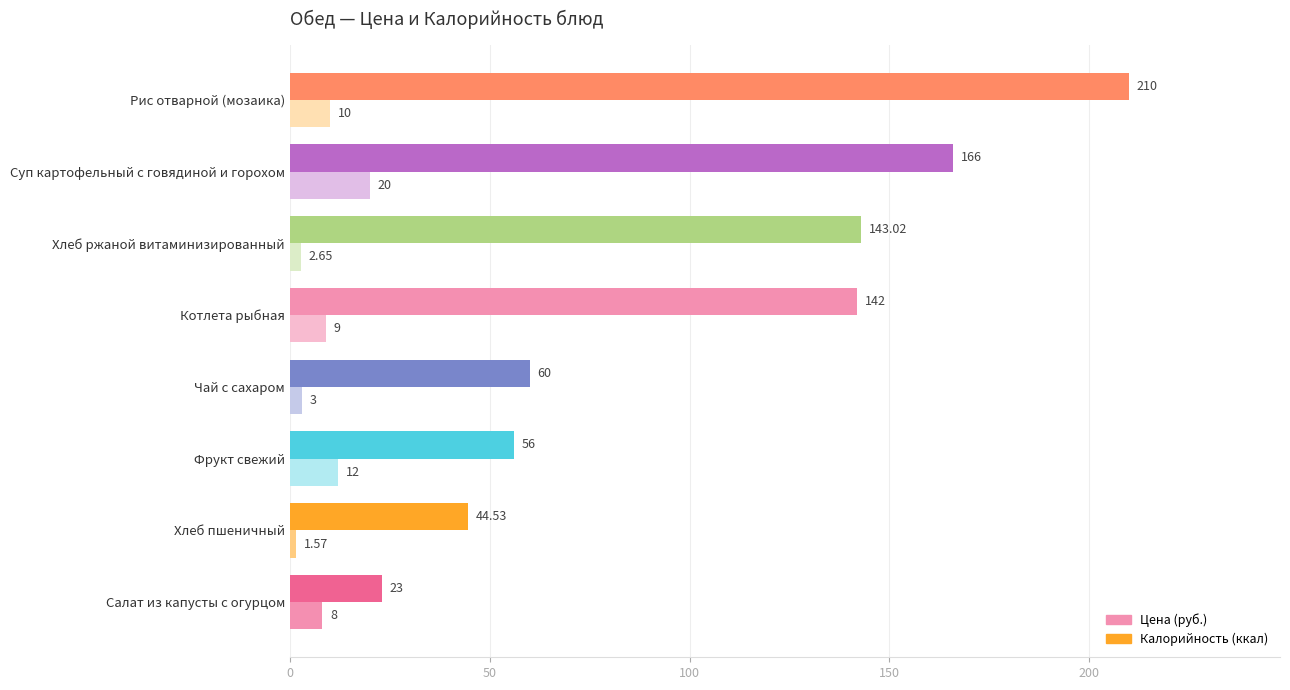

How many data points does each series have?

8